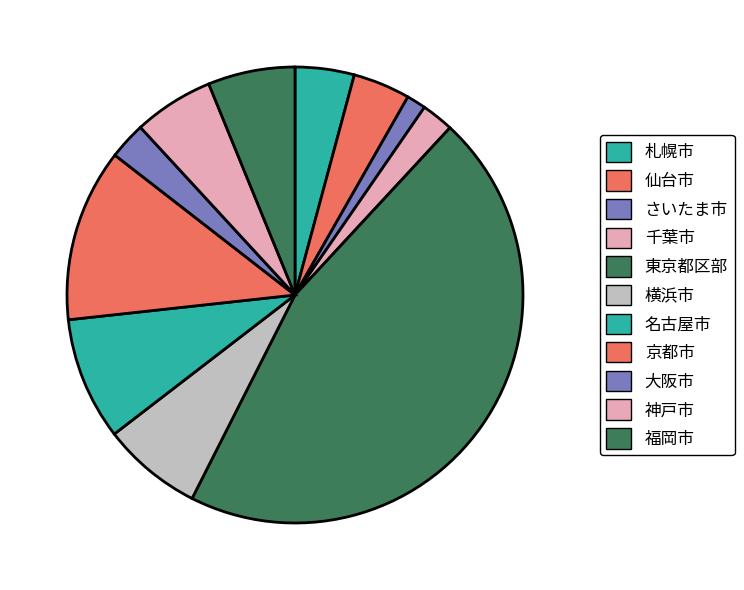

Count the number of slices in the pie.

11